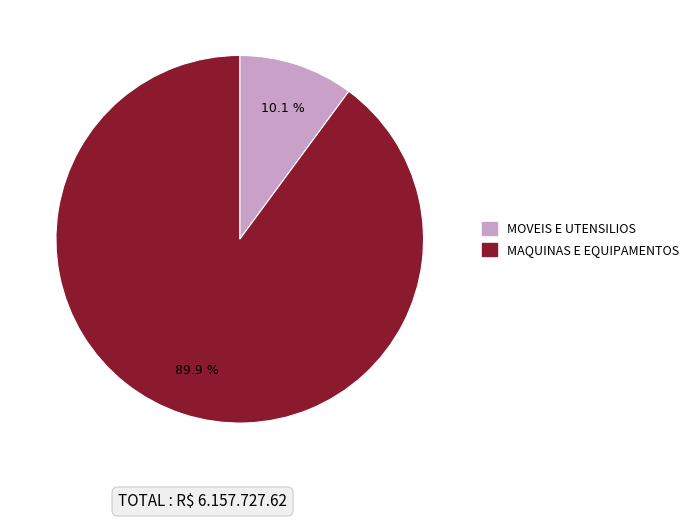

What percentage is the MAQUINAS E EQUIPAMENTOS slice, to the nearest percent?

90%